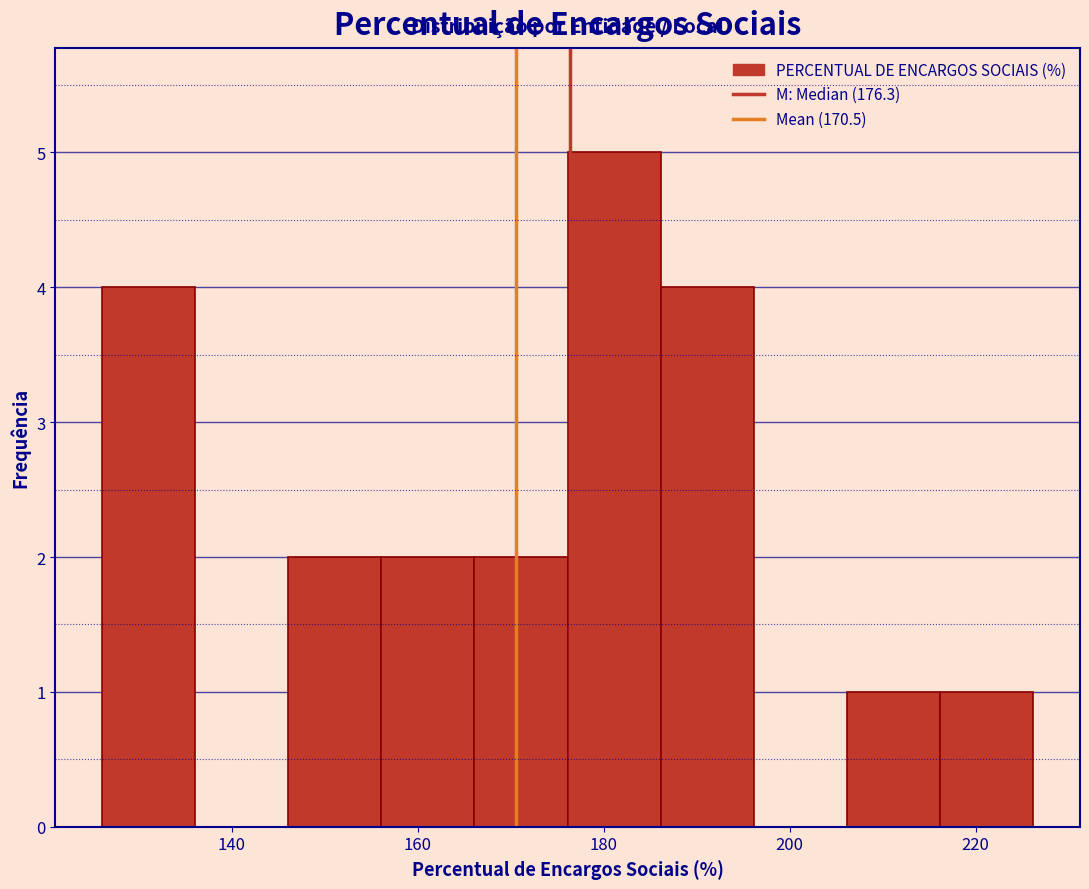

Reading left to right, transcribe this chart: for each bar, give the range it covers on the x-axis and its height. Neither the bar edges nor the heights are printed on the chart, so give them approximately, as read against the axes.

126 to 136: 4
136 to 146: 0
146 to 156: 2
156 to 166: 2
166 to 176: 2
176 to 186: 5
186 to 196: 4
196 to 206: 0
206 to 216: 1
216 to 226: 1